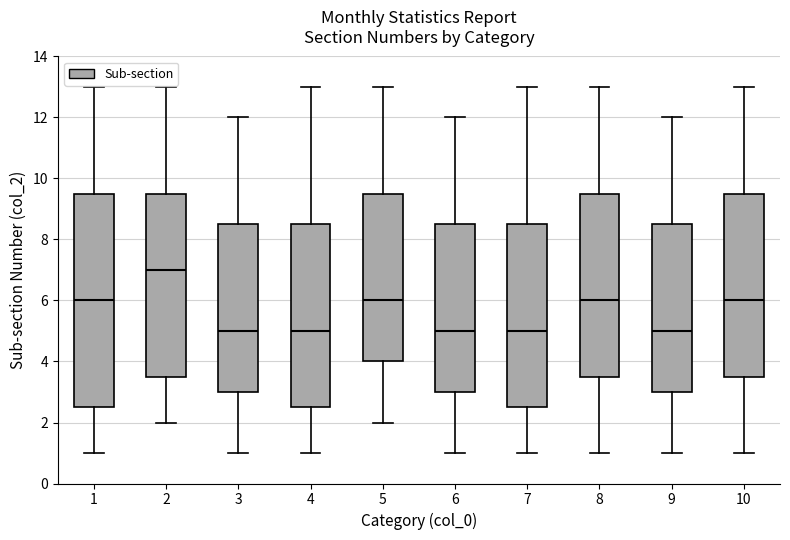

Where does the median line of the box at x = 2 sit on the y-axis? The values are not printed on the chart, so give them approximately, as read against the axis.

7.0